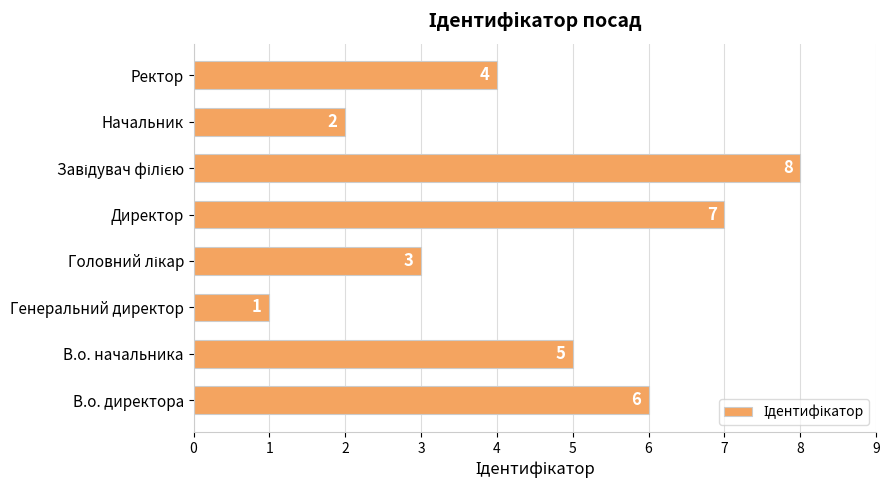

What is the sum of all values?

36